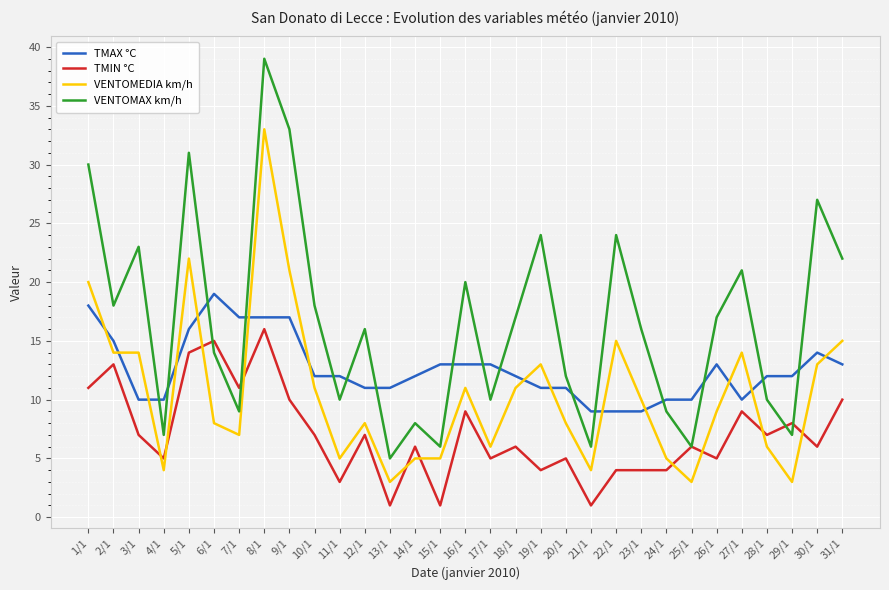

What is the maximum value shown in the chart?

39